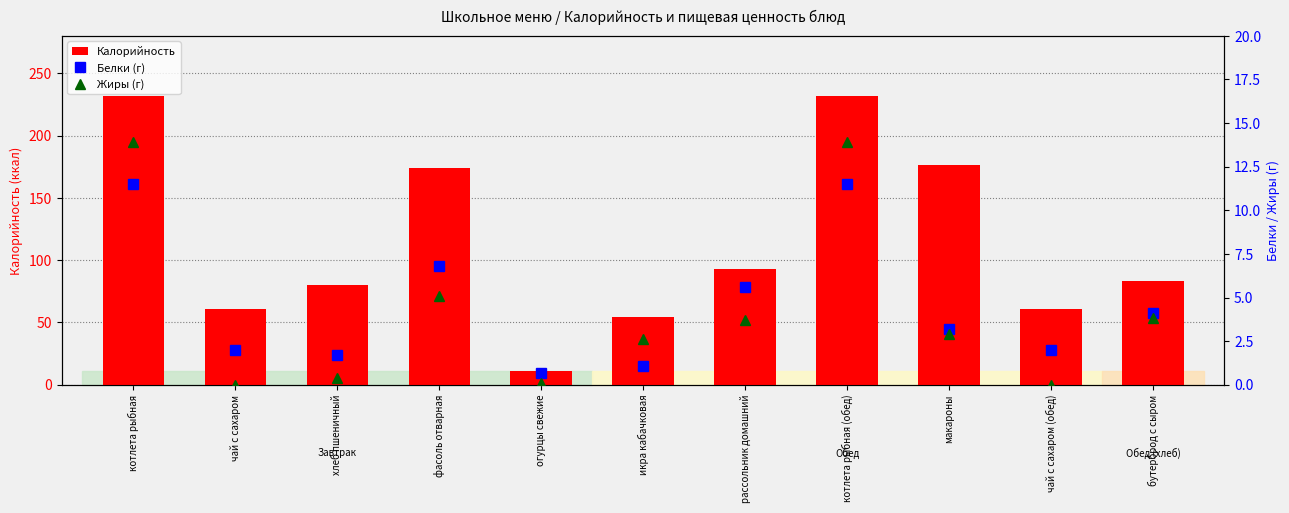

What value does the Калорийность series have at рассольник домашний?

93